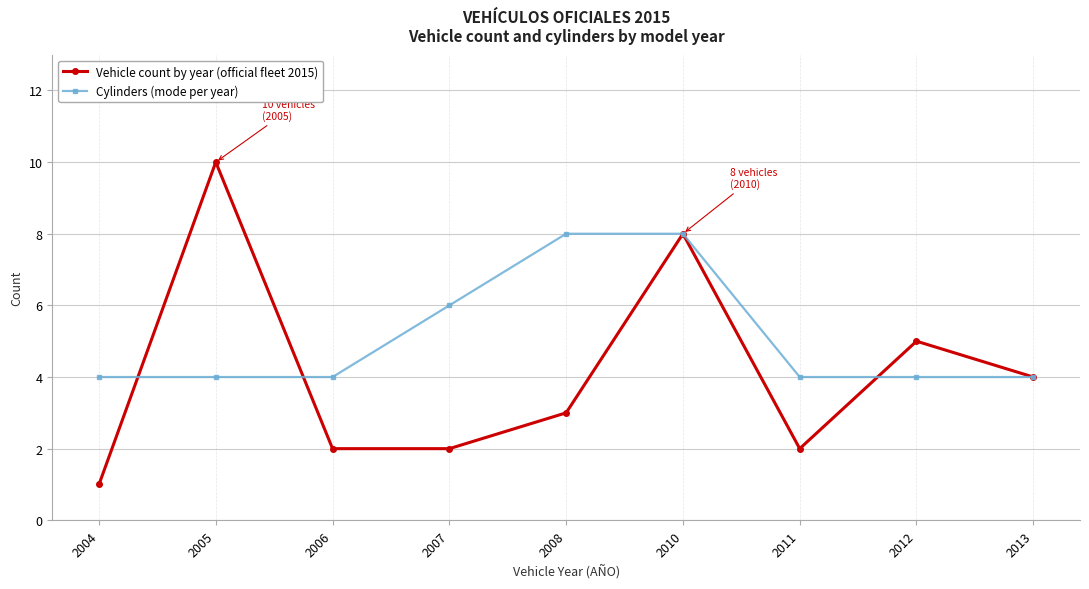

What are all the series names shown in the legend?

Vehicle count by year (official fleet 2015), Cylinders (mode per year)